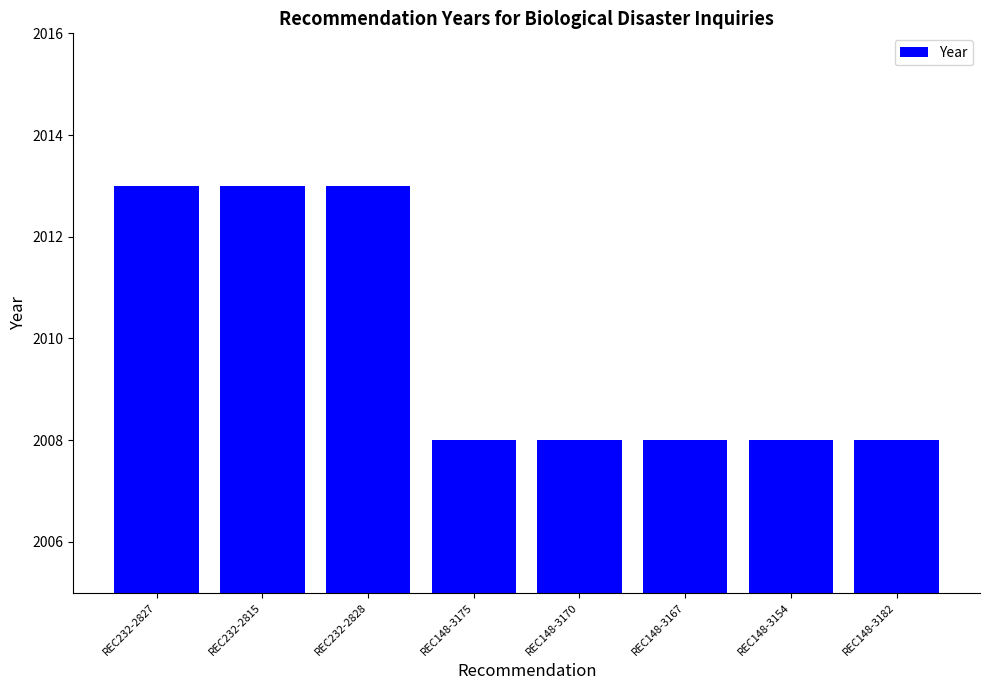

How many categories are shown in the chart?

8